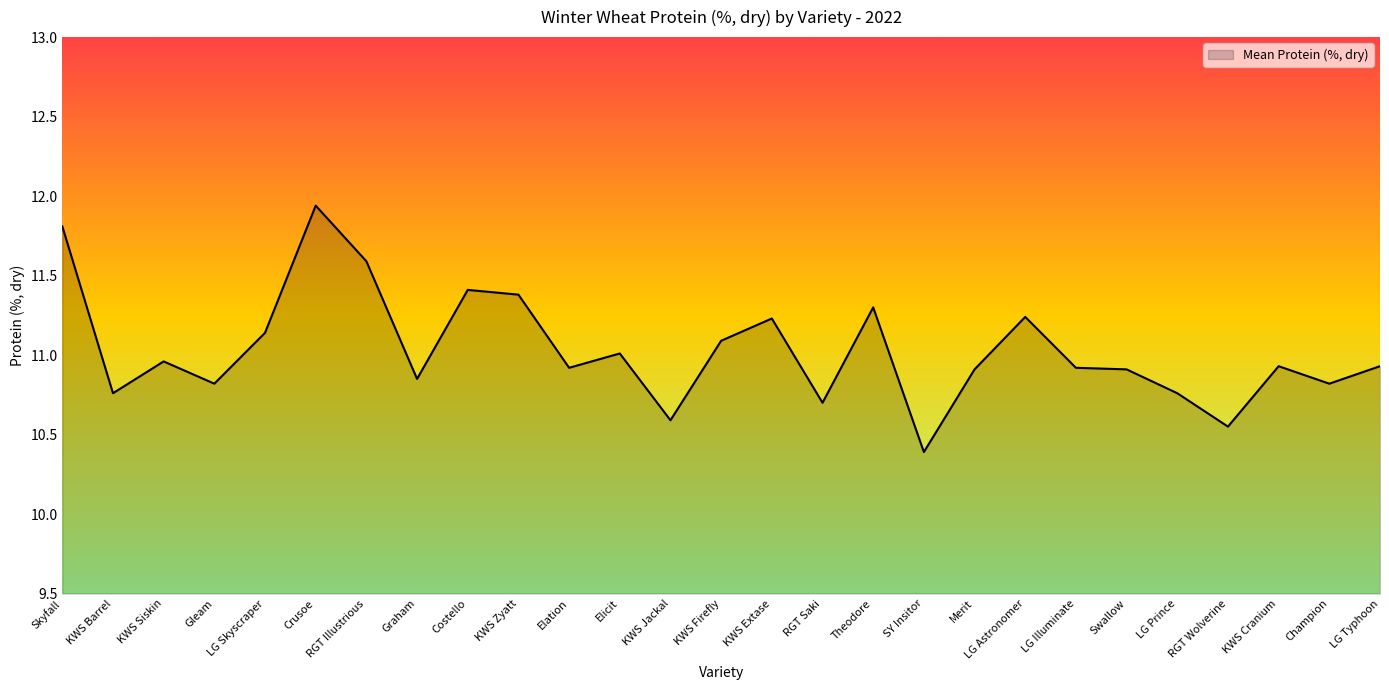

Approximately how many times larger is the value at Graham compared to KWS Jackal?

1.0